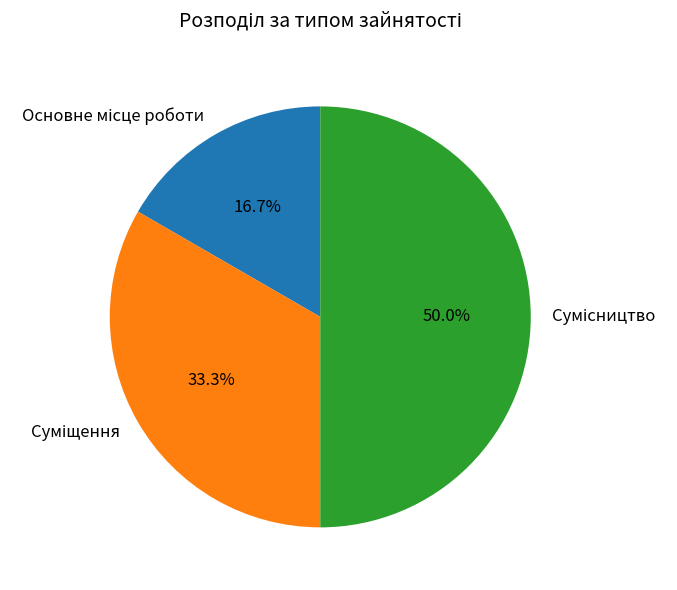

Count the number of slices in the pie.

3